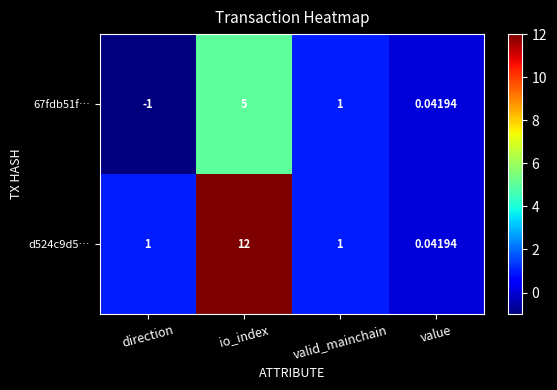

How many distinct data groups are displayed?

2